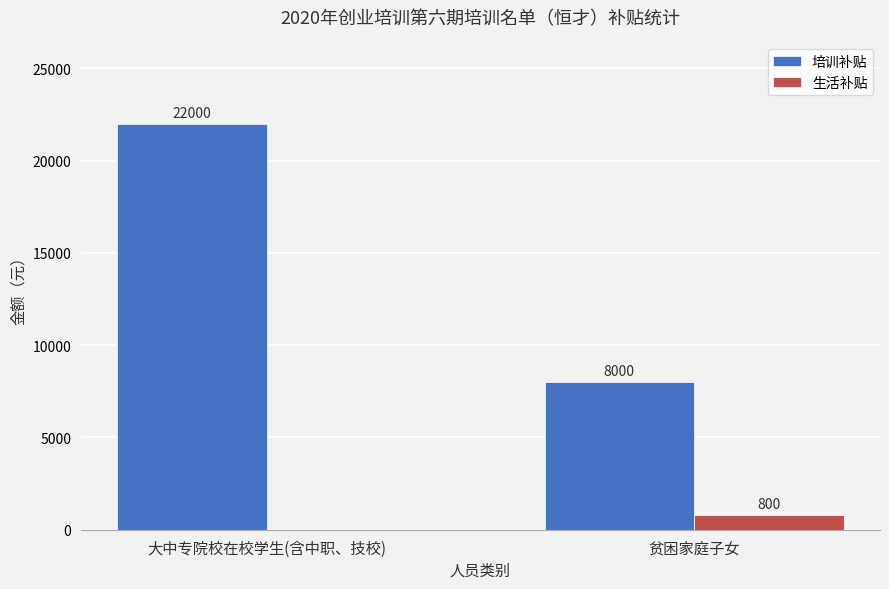

What is the difference between the 生活补贴 values at 贫困家庭子女 and 大中专院校在校学生(含中职、技校)?

800